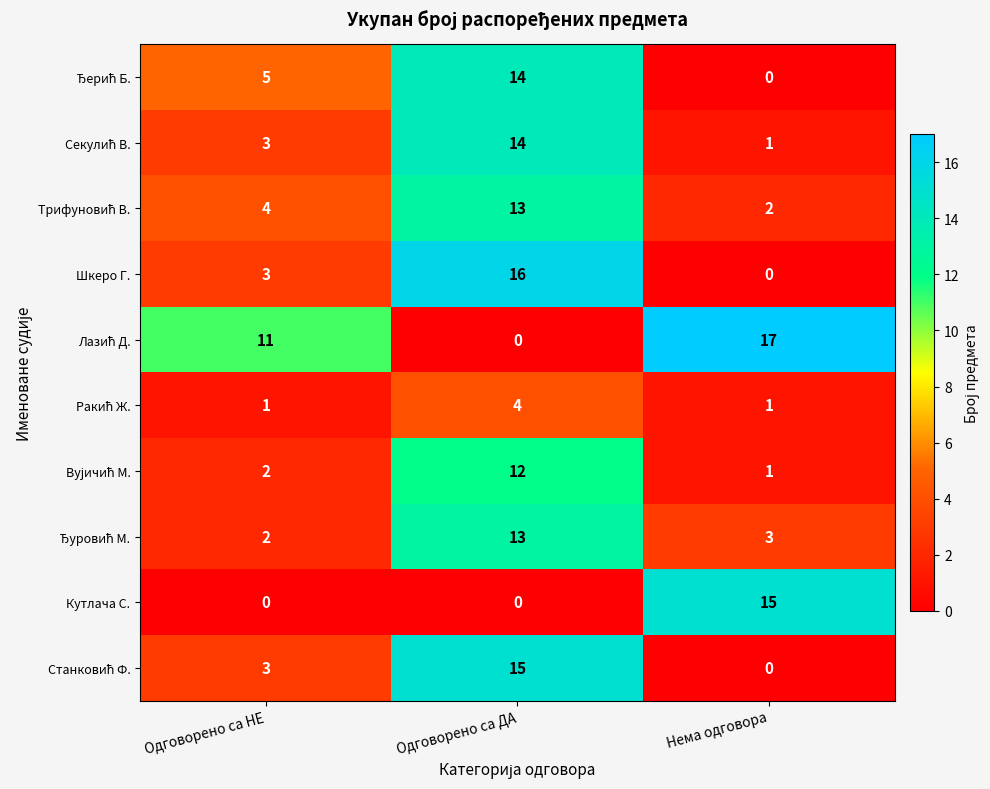

What is the average value of the Кутлача С. series?

5